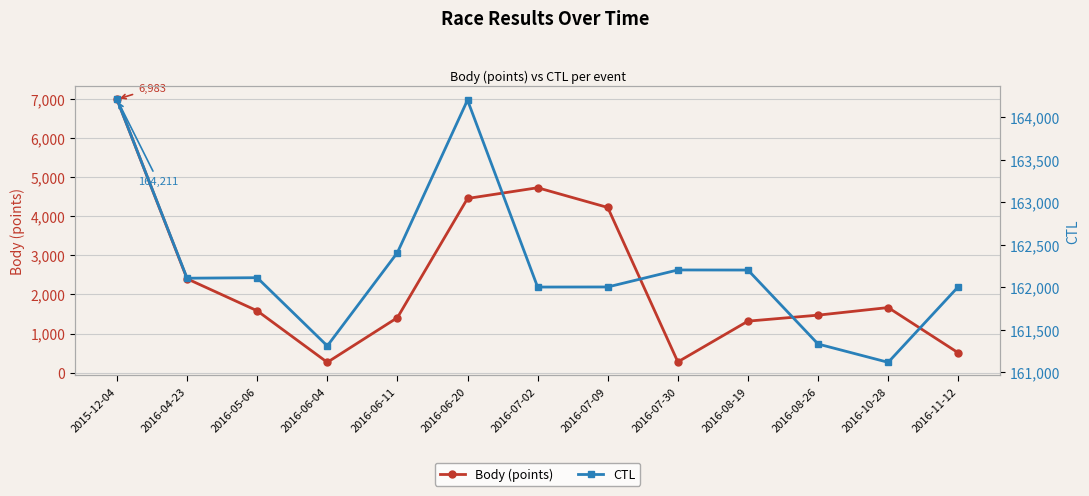

True or false: Body (points) has more than 1 interior local peaks.

True